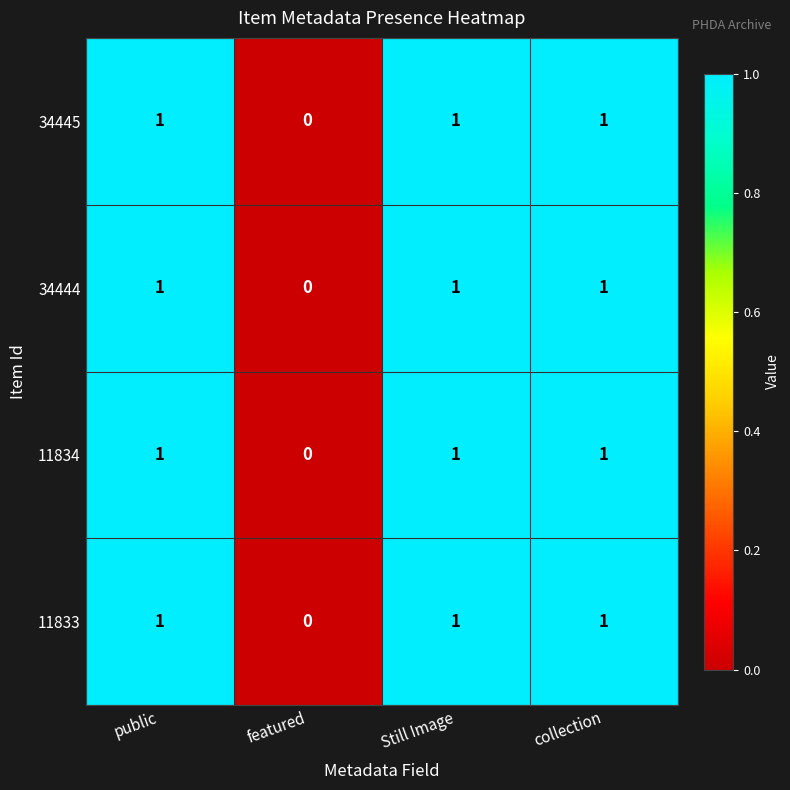

Reading left to right, extract all data points from this chart.

34445: 1	0	1	1
34444: 1	0	1	1
11834: 1	0	1	1
11833: 1	0	1	1